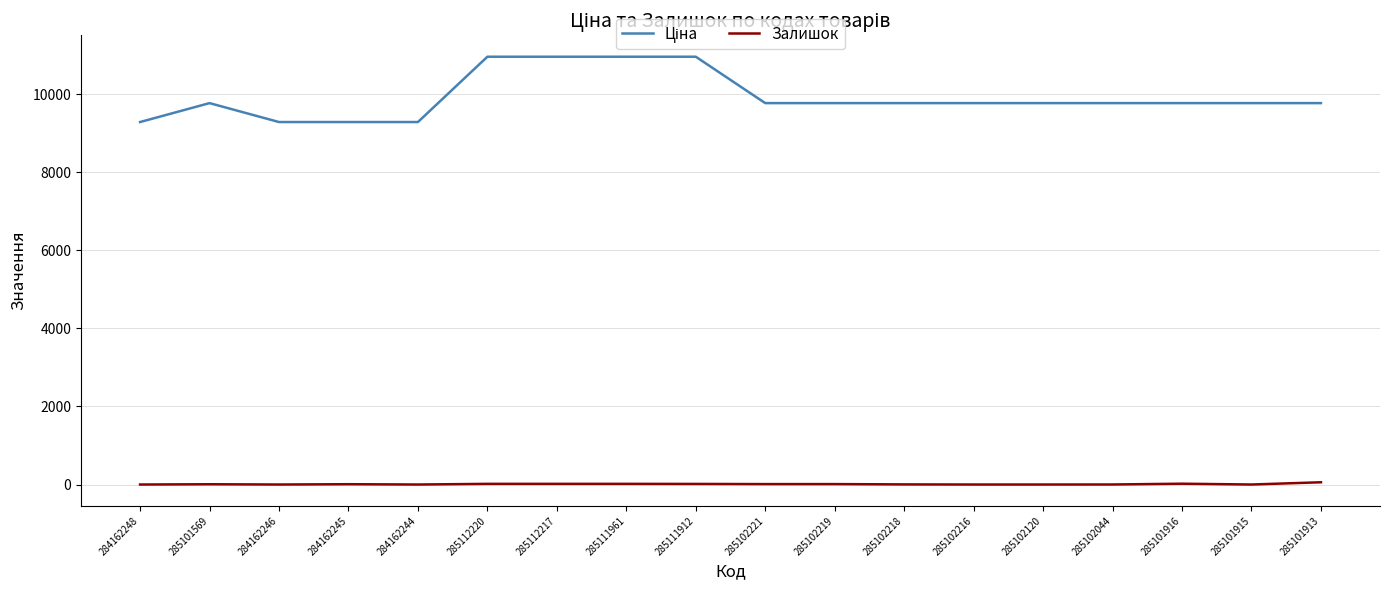

What is the total value across all series at 285102120?

9775.5